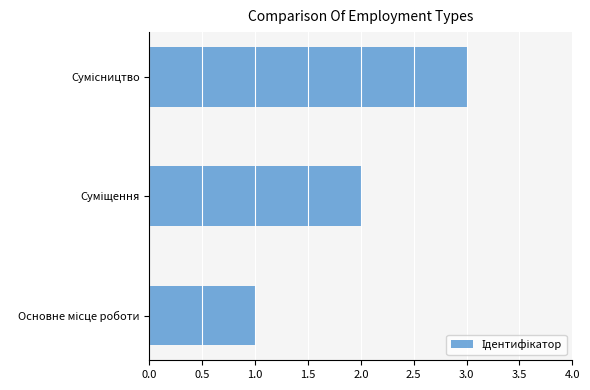

What is the greatest value displayed?

3